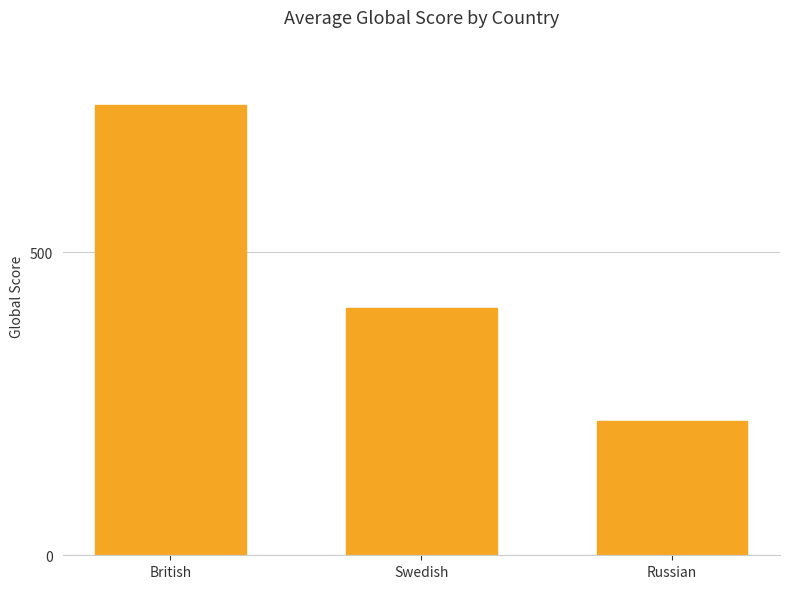

What is the minimum value shown in the chart?

221.0